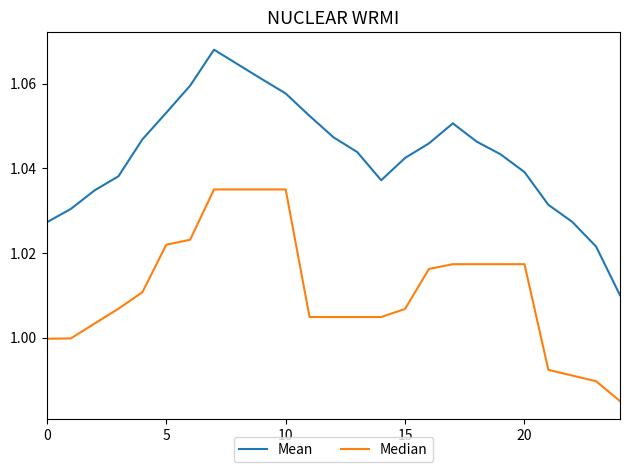

Which series has the largest total across all categories?

Mean